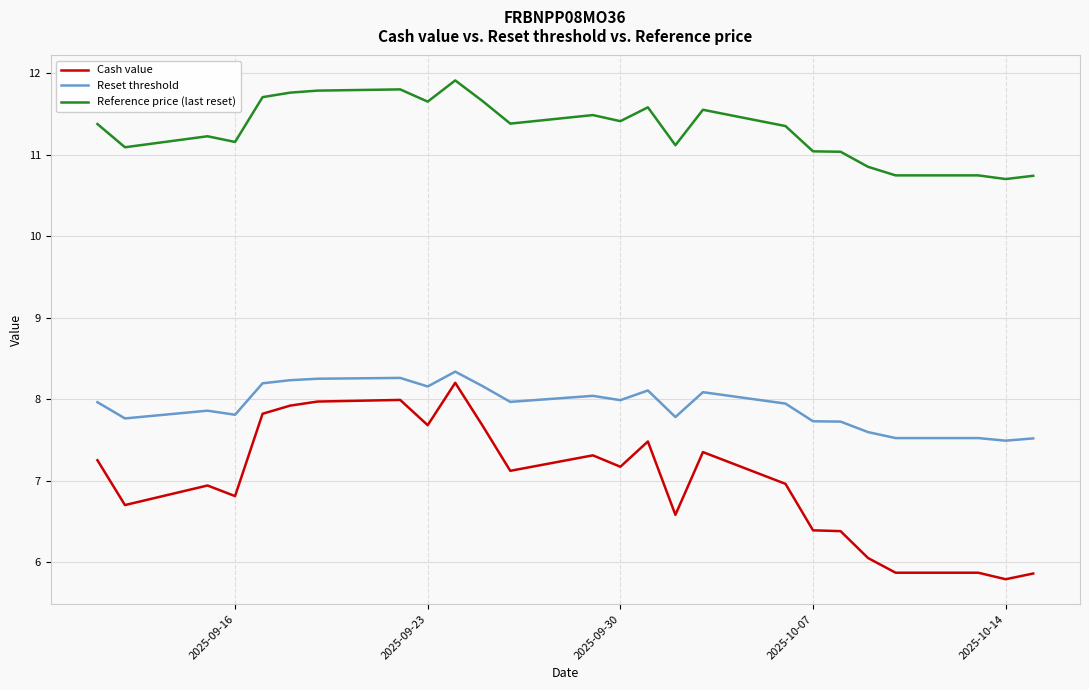

Which series has the largest range (max minus min)?

Cash value